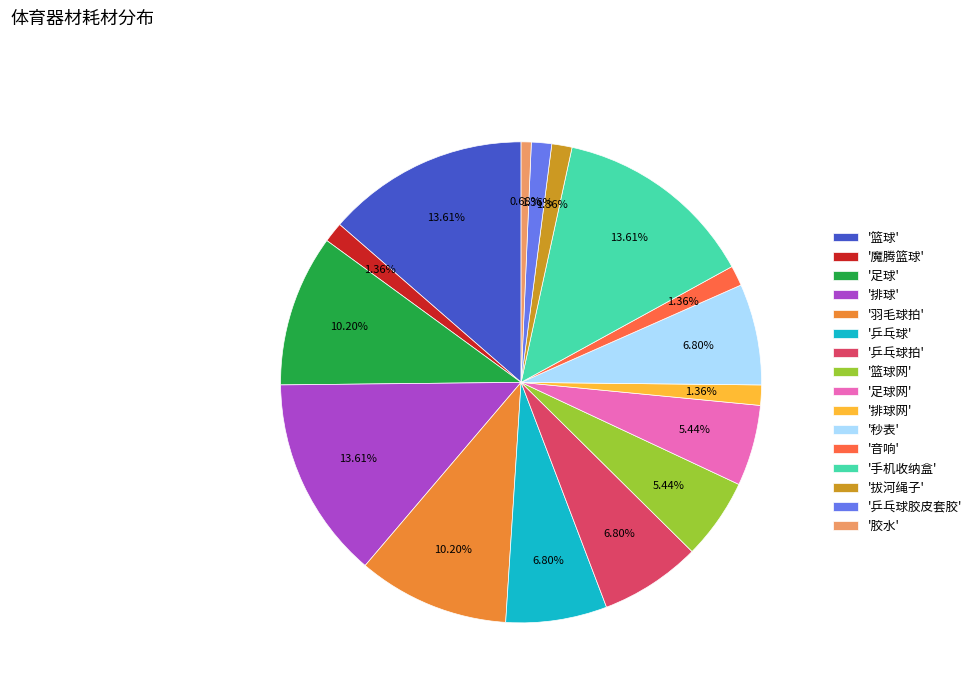

Combined, do '乒乓球' and '排球网' account for over 50%?

No